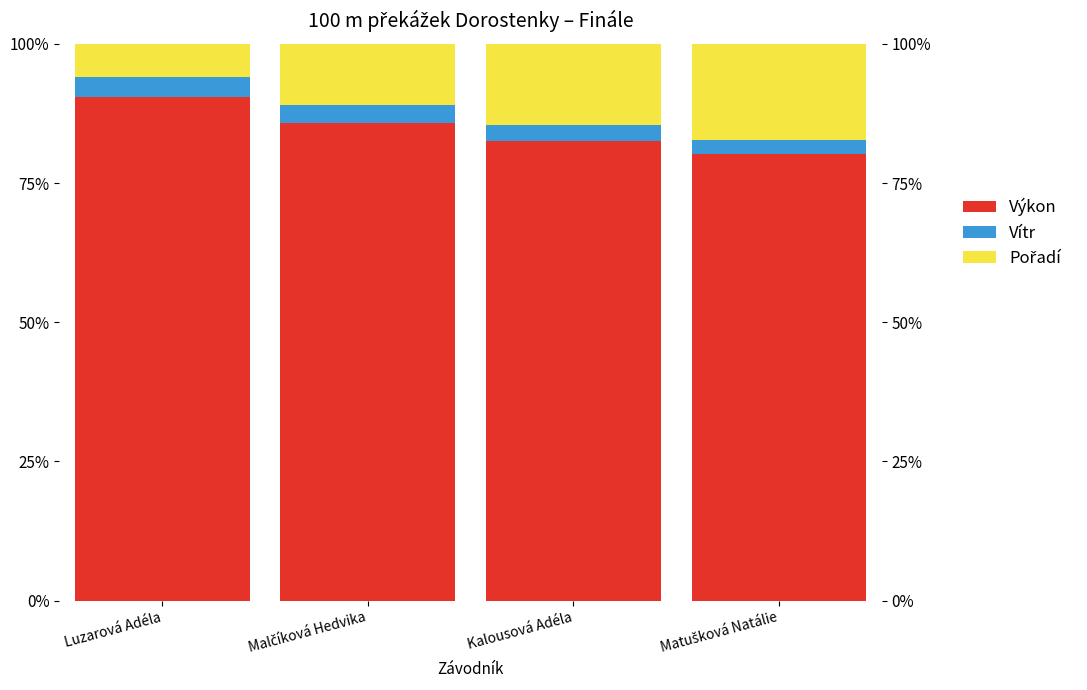

Which category has the highest value across all series?

Luzarová Adéla